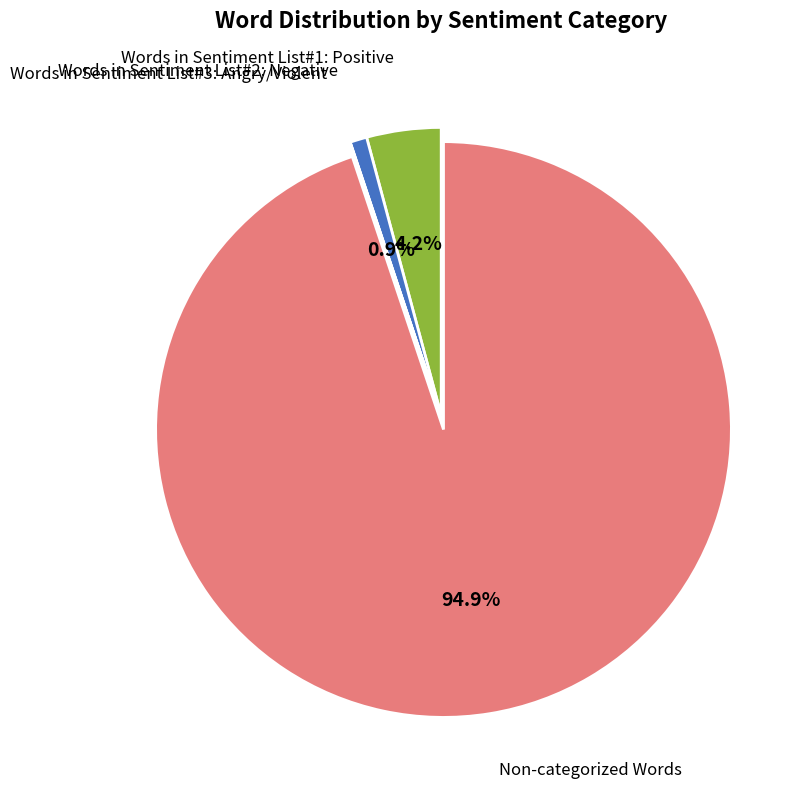

Does any single category account for the majority?

Yes